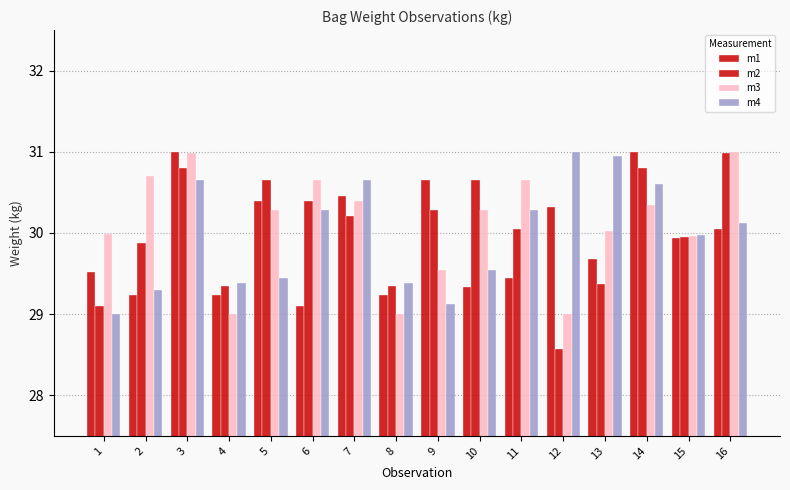

What is the smallest value displayed?

28.6